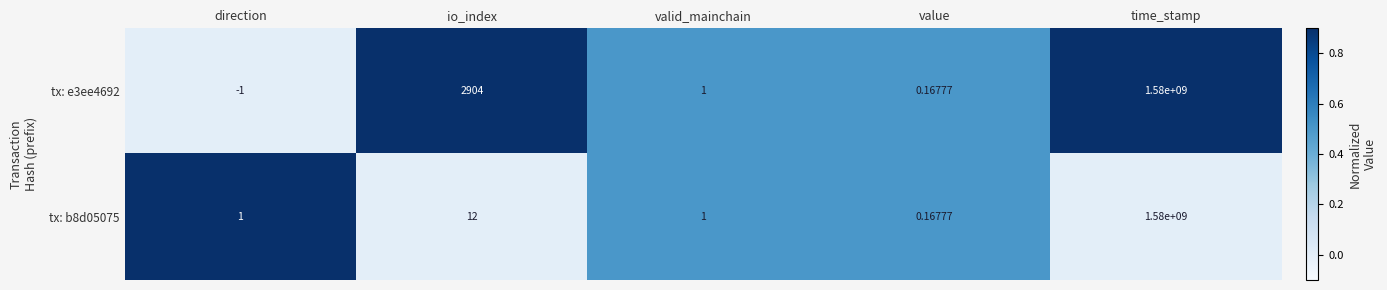

List the series in order of their overall mean, lowest first.

tx: b8d05075, tx: e3ee4692